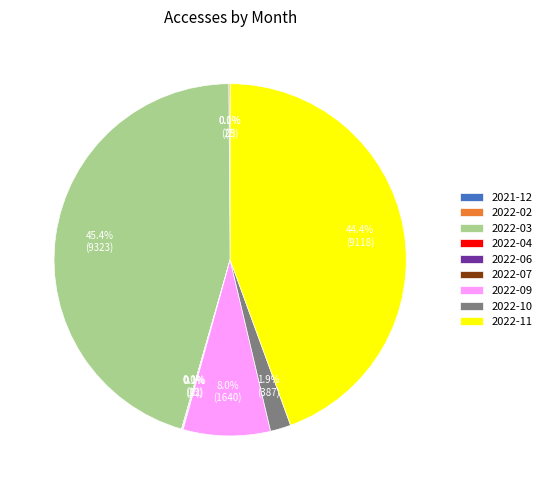

Is there any slice that represents more than half of the pie?

No